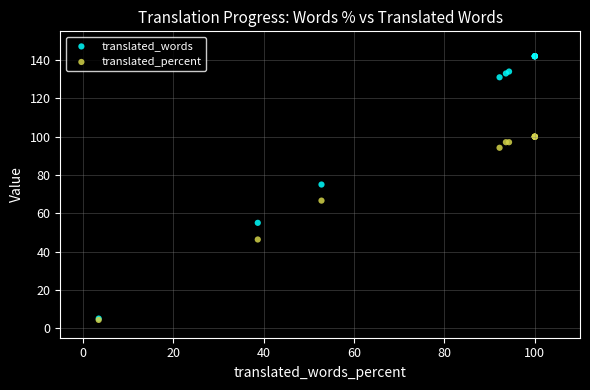

Across all series, what Y value is closest to 73?

75.0